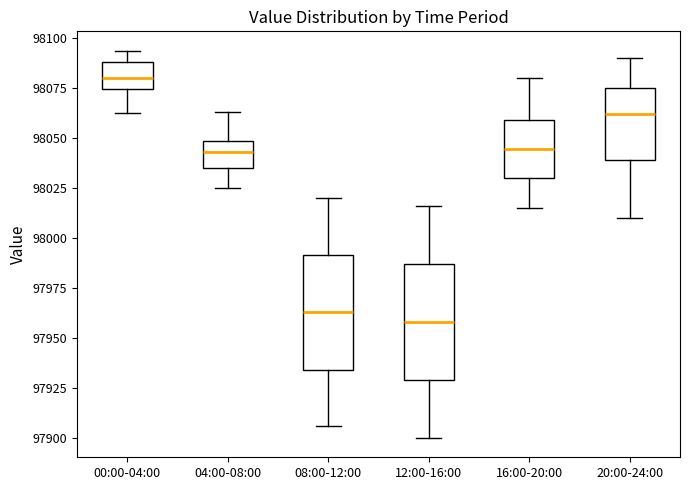

Reading left to right, read every box against the y-axis: the position of its median line, the range the box covers, and the ends of its whiskers. The values are not printed on the chart, so give them approximately, as read against the axis.

00:00-04:00: median 98080, box 98075 to 98090, whiskers 98065 to 98095
04:00-08:00: median 98045, box 98035 to 98050, whiskers 98025 to 98065
08:00-12:00: median 97965, box 97935 to 97990, whiskers 97905 to 98020
12:00-16:00: median 97960, box 97930 to 97985, whiskers 97900 to 98015
16:00-20:00: median 98045, box 98030 to 98060, whiskers 98015 to 98080
20:00-24:00: median 98060, box 98040 to 98075, whiskers 98010 to 98090